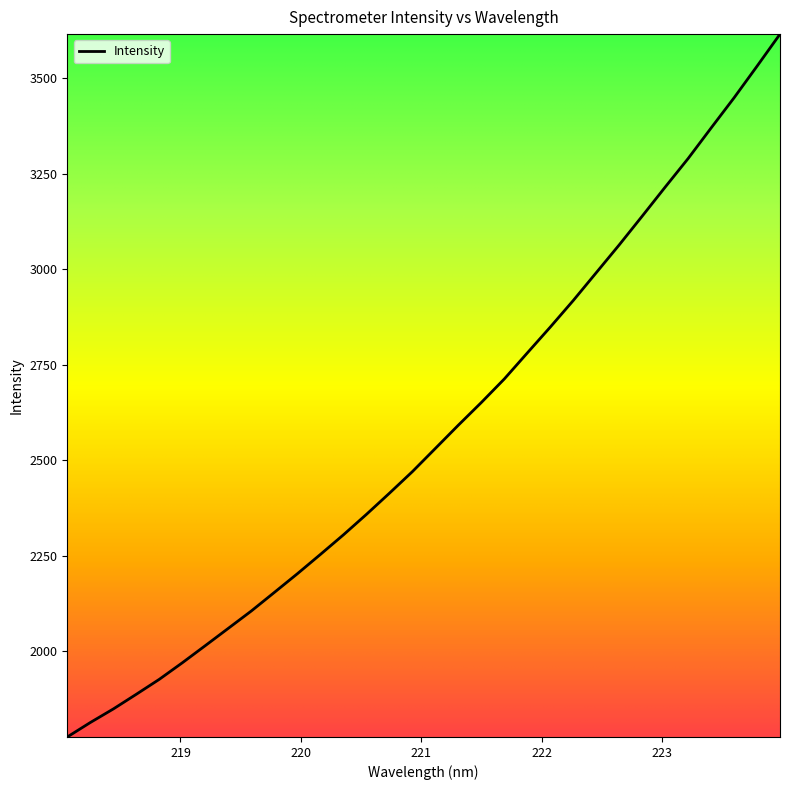

Reading left to right, list all the values displayed in this chart.

1775.2	1813.0	1848.6	1887.0	1926.3	1969.6	2014.5	2059.8	2105.2	2153.8	2202.6	2253.1	2304.4	2357.9	2413.3	2469.9	2530.7	2591.6	2650.9	2712.6	2780.7	2848.4	2918.0	2990.8	3063.6	3138.8	3214.9	3289.7	3369.7	3448.7	3531.4	3615.4